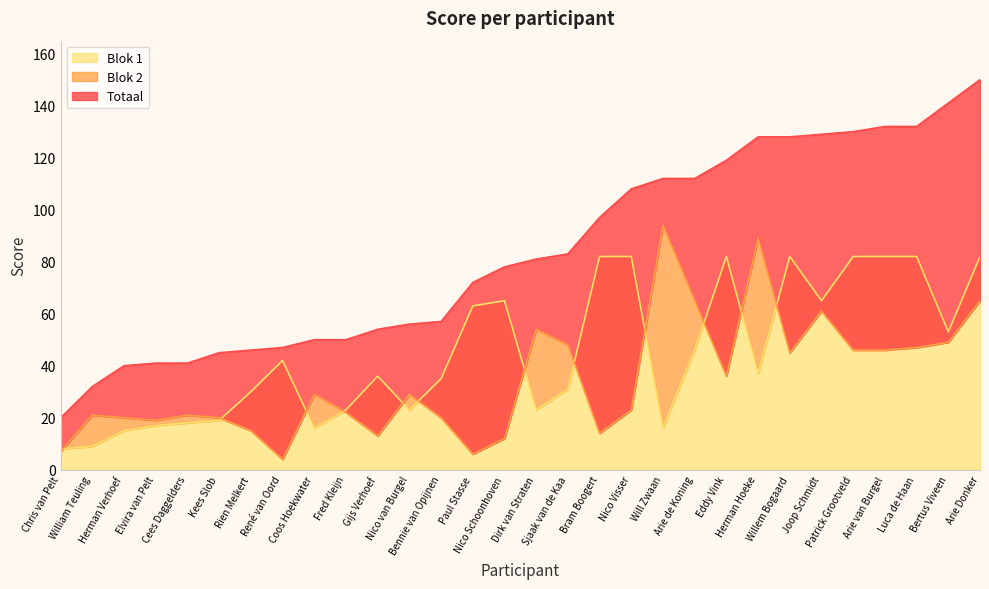

What is the label of the 6th point from the left?

Kees Slob